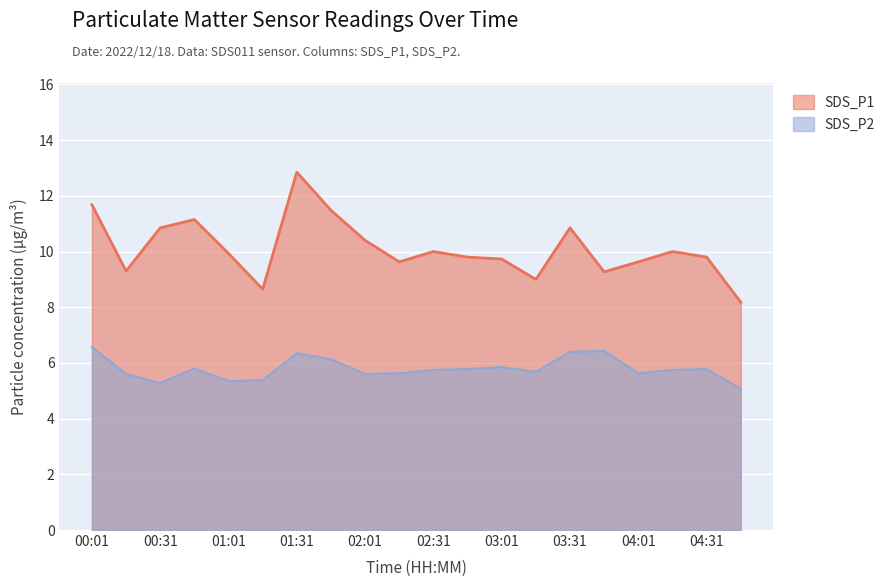

Reading left to right, transcribe all the data shown in this chart.

SDS_P1: 11.7	9.3	10.8	11.2	9.9	8.7	12.8	11.5	10.4	9.6	10.0	9.8	9.7	9.0	10.8	9.3	9.6	10.0	9.8	8.2
SDS_P2: 6.6	5.6	5.3	5.8	5.3	5.4	6.3	6.1	5.6	5.6	5.8	5.8	5.8	5.7	6.4	6.4	5.6	5.8	5.8	5.1